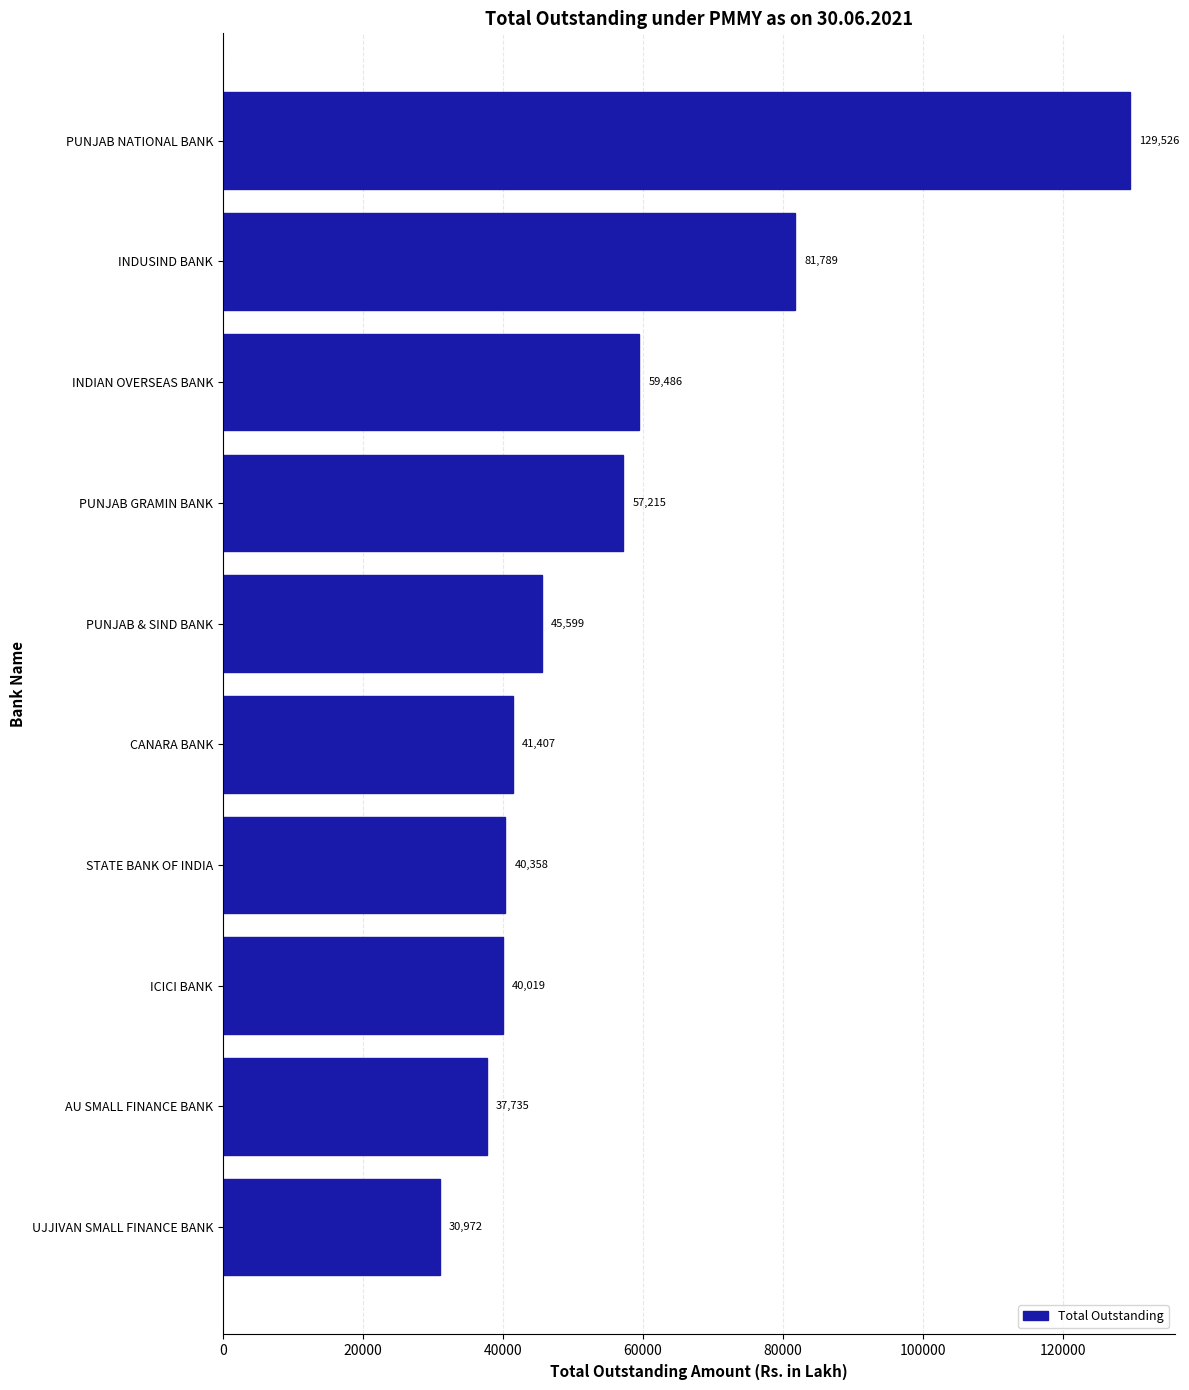

Where is the data nearest to the value 80248?

INDUSIND BANK